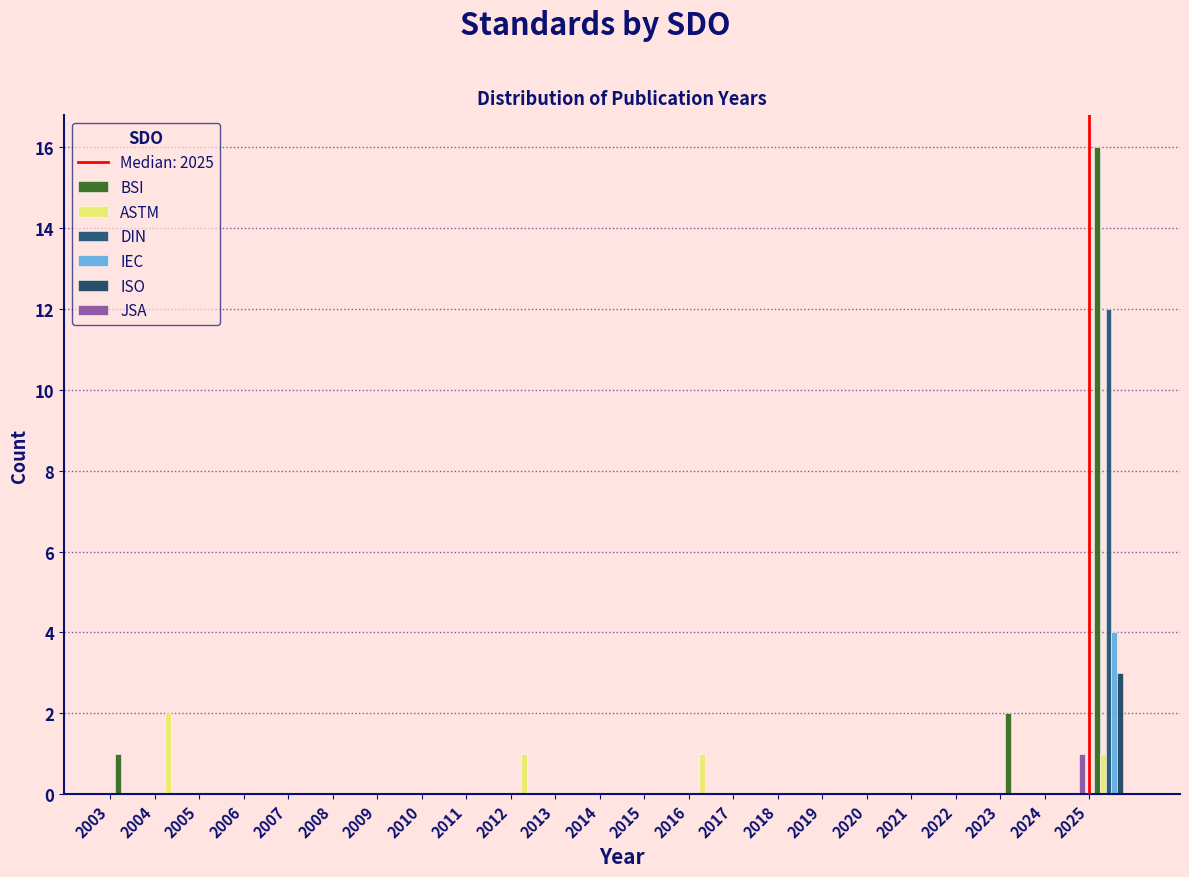

Reading left to right, transcribe this chart: for each range on the x-axis, give the height of each series' bar. The values are not printed on the chart, so give them approximately, as read against the axis.

2003 to 2004: BSI=1	ASTM=0	DIN=0	IEC=0	ISO=0	JSA=0
2004 to 2005: BSI=0	ASTM=2	DIN=0	IEC=0	ISO=0	JSA=0
2005 to 2006: BSI=0	ASTM=0	DIN=0	IEC=0	ISO=0	JSA=0
2006 to 2007: BSI=0	ASTM=0	DIN=0	IEC=0	ISO=0	JSA=0
2007 to 2008: BSI=0	ASTM=0	DIN=0	IEC=0	ISO=0	JSA=0
2008 to 2009: BSI=0	ASTM=0	DIN=0	IEC=0	ISO=0	JSA=0
2009 to 2010: BSI=0	ASTM=0	DIN=0	IEC=0	ISO=0	JSA=0
2010 to 2011: BSI=0	ASTM=0	DIN=0	IEC=0	ISO=0	JSA=0
2011 to 2012: BSI=0	ASTM=0	DIN=0	IEC=0	ISO=0	JSA=0
2012 to 2013: BSI=0	ASTM=1	DIN=0	IEC=0	ISO=0	JSA=0
2013 to 2014: BSI=0	ASTM=0	DIN=0	IEC=0	ISO=0	JSA=0
2014 to 2015: BSI=0	ASTM=0	DIN=0	IEC=0	ISO=0	JSA=0
2015 to 2016: BSI=0	ASTM=0	DIN=0	IEC=0	ISO=0	JSA=0
2016 to 2017: BSI=0	ASTM=1	DIN=0	IEC=0	ISO=0	JSA=0
2017 to 2018: BSI=0	ASTM=0	DIN=0	IEC=0	ISO=0	JSA=0
2018 to 2019: BSI=0	ASTM=0	DIN=0	IEC=0	ISO=0	JSA=0
2019 to 2020: BSI=0	ASTM=0	DIN=0	IEC=0	ISO=0	JSA=0
2020 to 2021: BSI=0	ASTM=0	DIN=0	IEC=0	ISO=0	JSA=0
2021 to 2022: BSI=0	ASTM=0	DIN=0	IEC=0	ISO=0	JSA=0
2022 to 2023: BSI=0	ASTM=0	DIN=0	IEC=0	ISO=0	JSA=0
2023 to 2024: BSI=2	ASTM=0	DIN=0	IEC=0	ISO=0	JSA=0
2024 to 2025: BSI=0	ASTM=0	DIN=0	IEC=0	ISO=0	JSA=1
2025 to 2026: BSI=16	ASTM=1	DIN=12	IEC=4	ISO=3	JSA=0